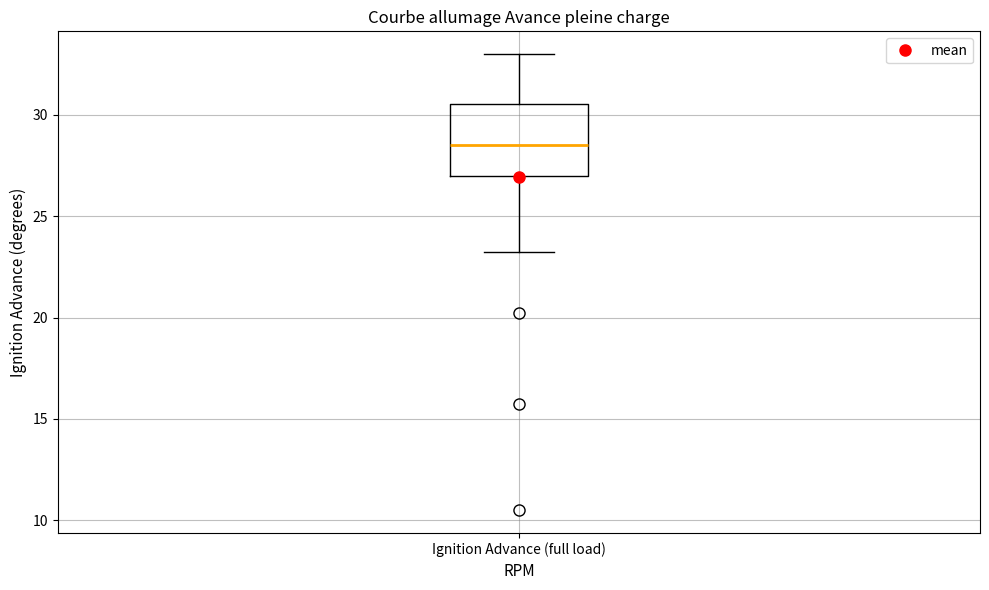

Read this box plot against the y-axis: the position of the median line, the range covered by the box, and the ends of both whiskers. The values are not printed on the chart, so give them approximately, as read against the axis.

median 28.5, box 27.0 to 30.5, whiskers 23.5 to 33.0